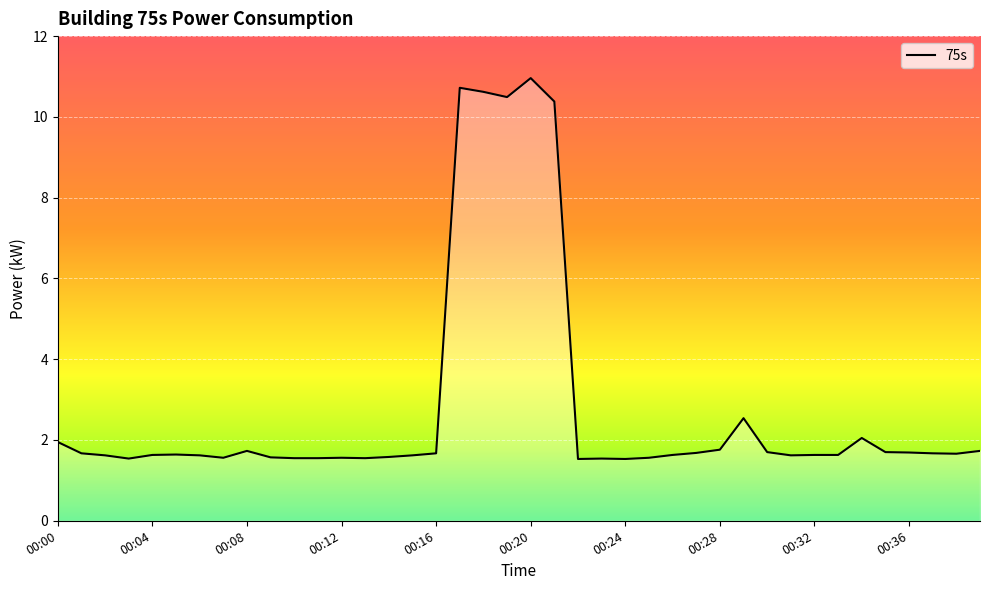

What is the sum of all values?

111.6